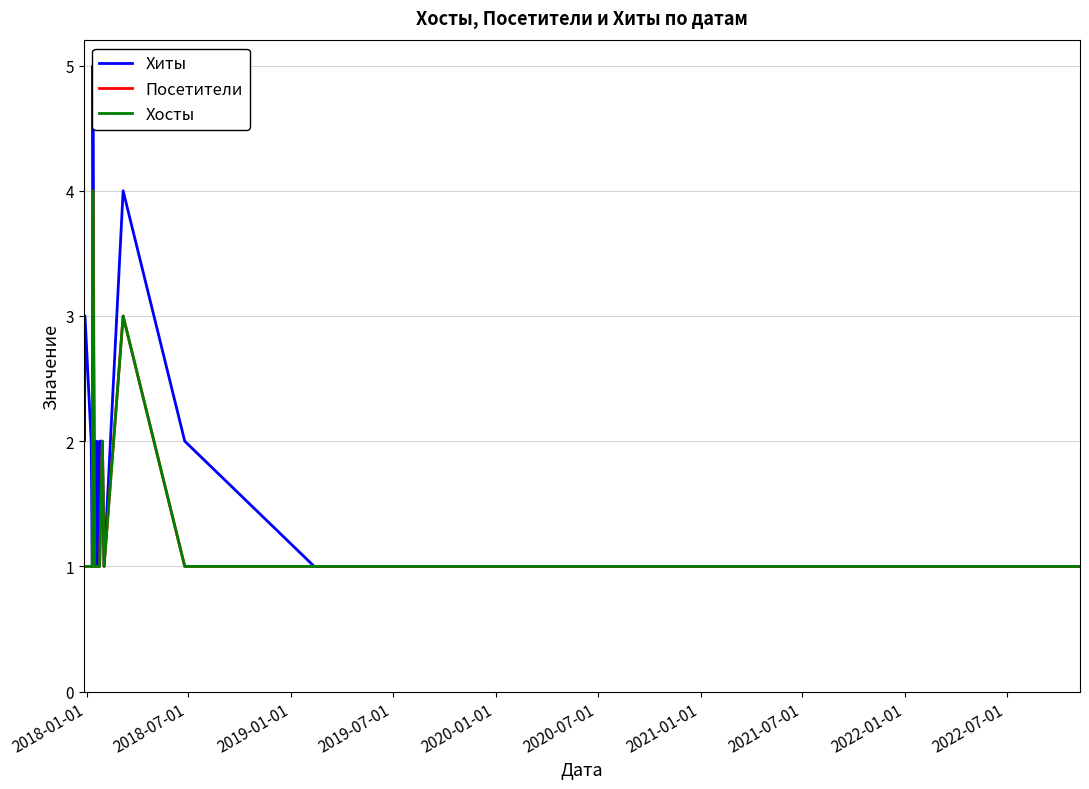

The Хосты series shows 1 at 2022-07-01. True or false?

False